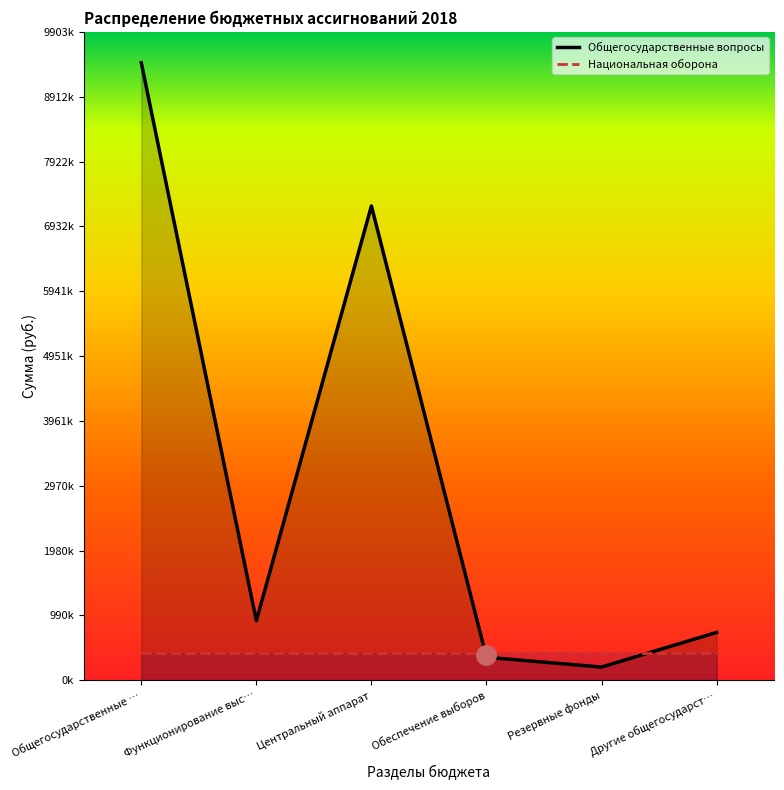

Does the chart display data point markers on the line(s)?

No